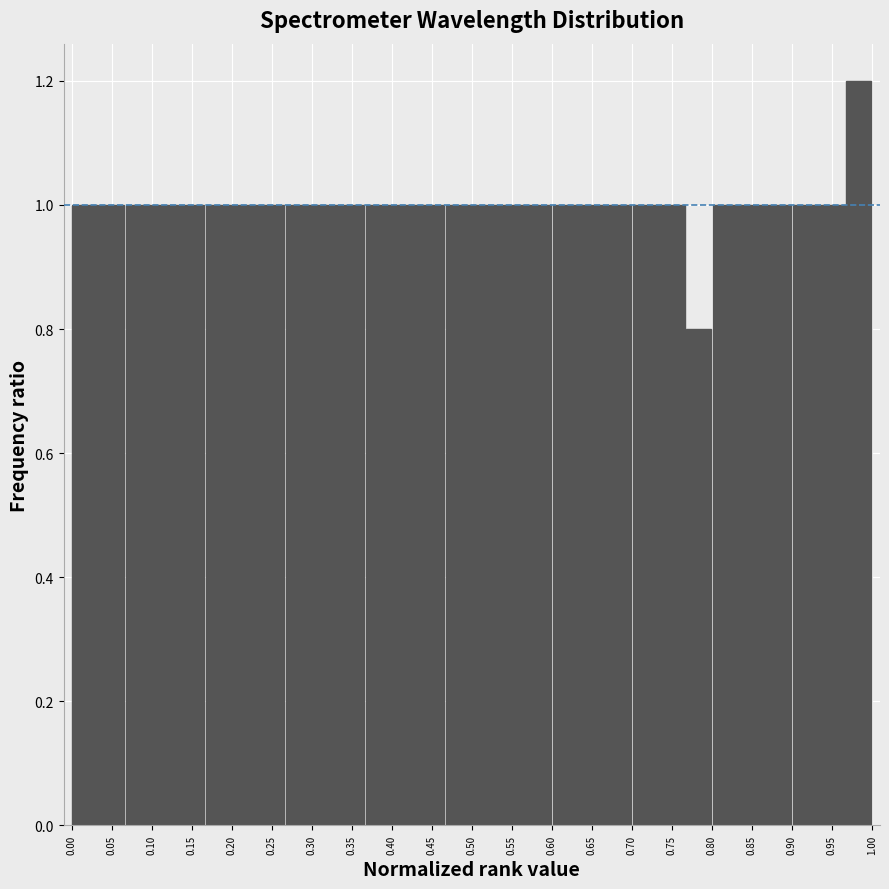

Which range on the x-axis has the tallest bar?

0.965 to 1.000